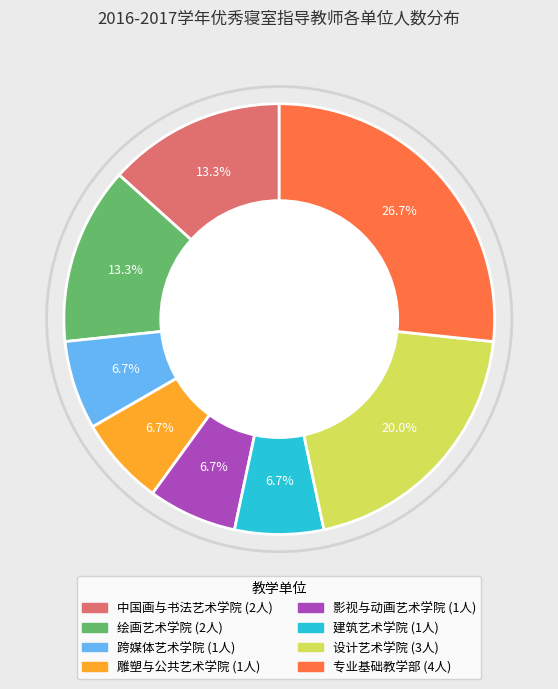

To the nearest percent, what is the average slice percentage?

12%